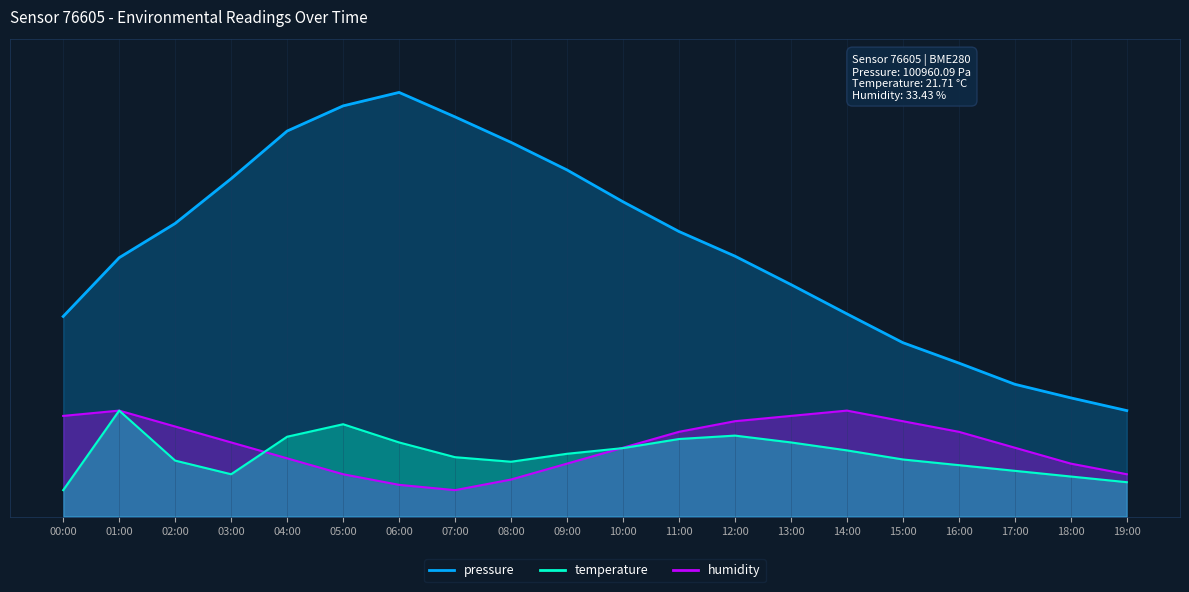

Which series has the largest total across all categories?

pressure